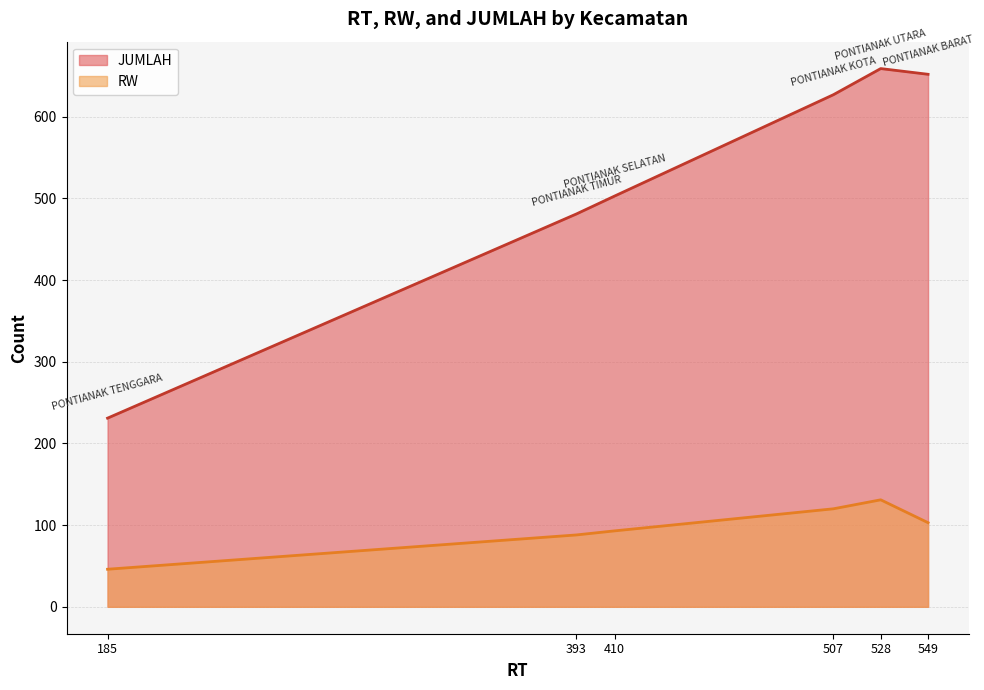

Reading left to right, transcribe all the data shown in this chart.

JUMLAH: PONTIANAK SELATAN=503	PONTIANAK TIMUR=481	PONTIANAK BARAT=652	PONTIANAK UTARA=659	PONTIANAK KOTA=627	PONTIANAK TENGGARA=231
RW: PONTIANAK SELATAN=93	PONTIANAK TIMUR=88	PONTIANAK BARAT=103	PONTIANAK UTARA=131	PONTIANAK KOTA=120	PONTIANAK TENGGARA=46